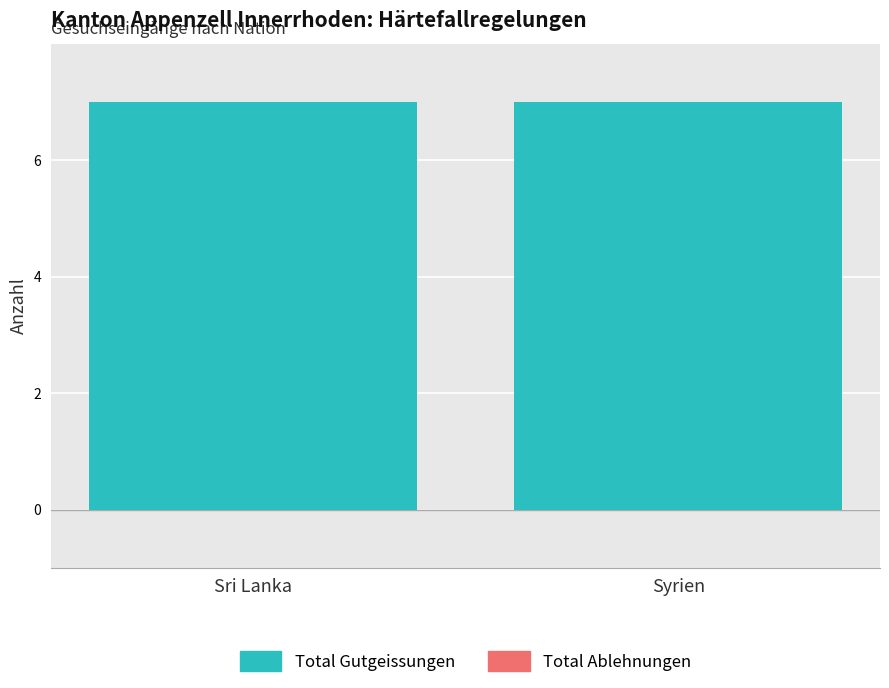

Rank the series by their average value, from highest to lowest.

Total Gutgeissungen, Total Ablehnungen